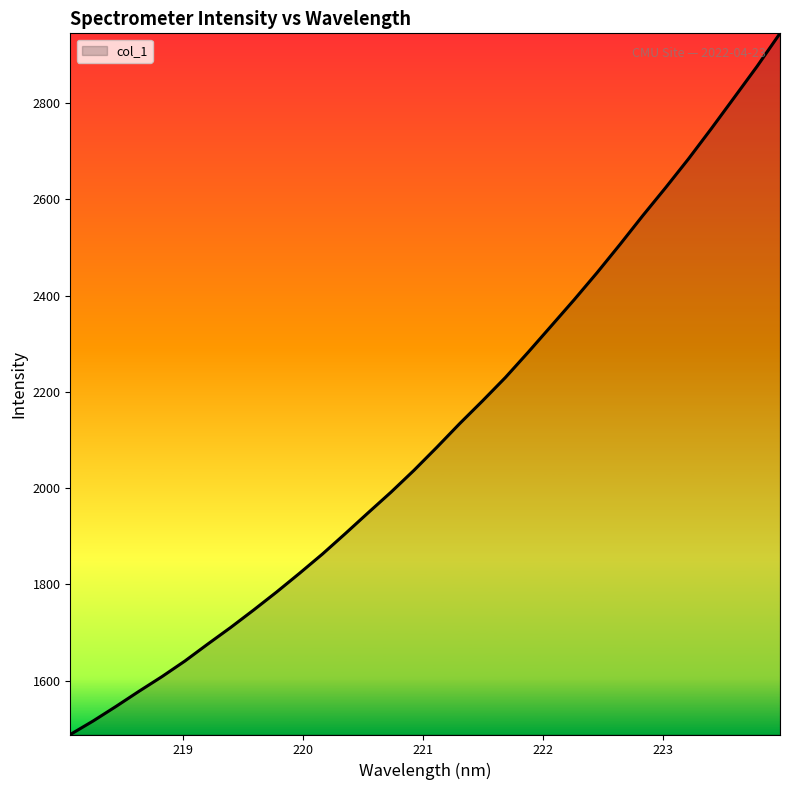

What is the greatest value displayed?

2944.8